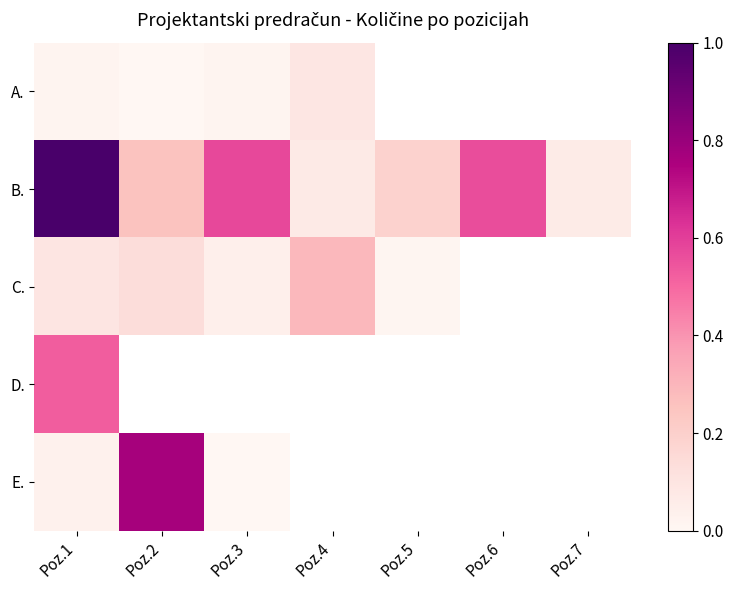

At which label is A. closest to 0?

Poz.2